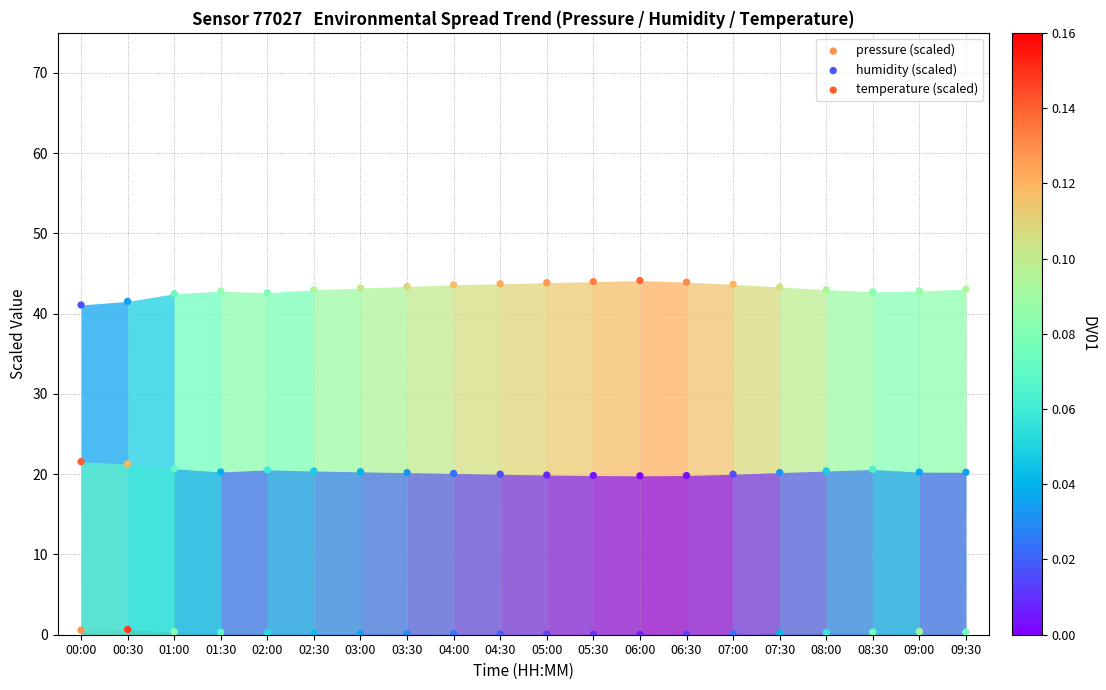

Which series reaches the maximum Y coordinate?

humidity (scaled)